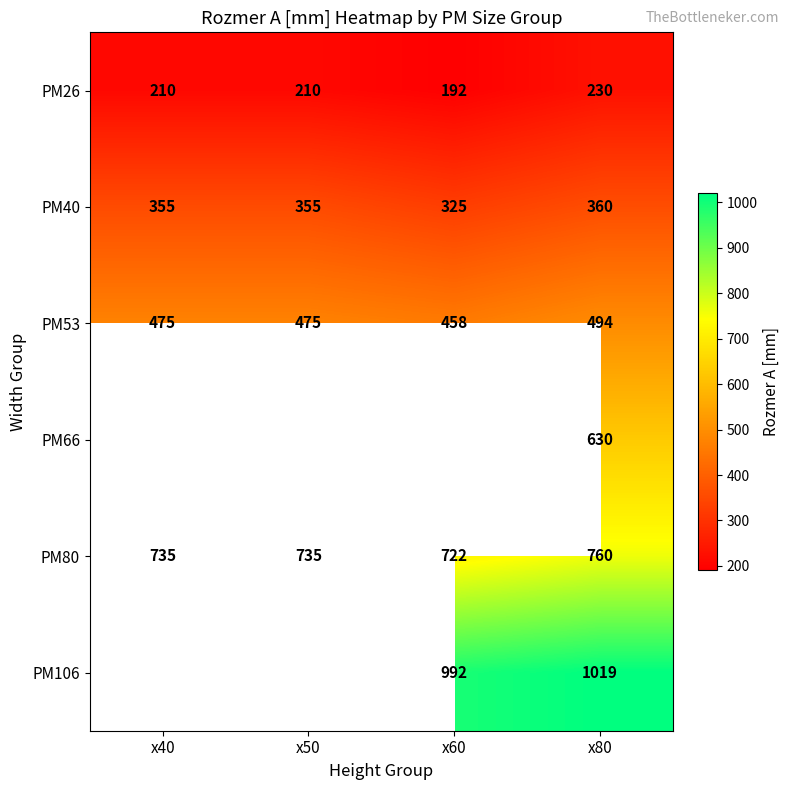

At how many categories does at least one series exceed 697?

4